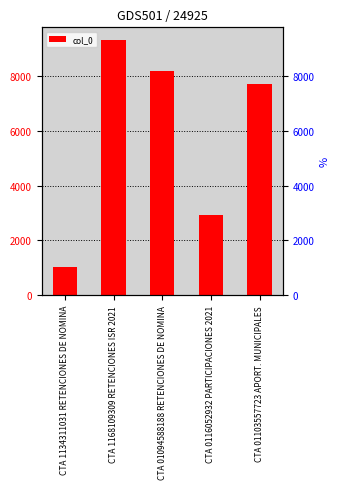

What is the smallest value displayed?

1031